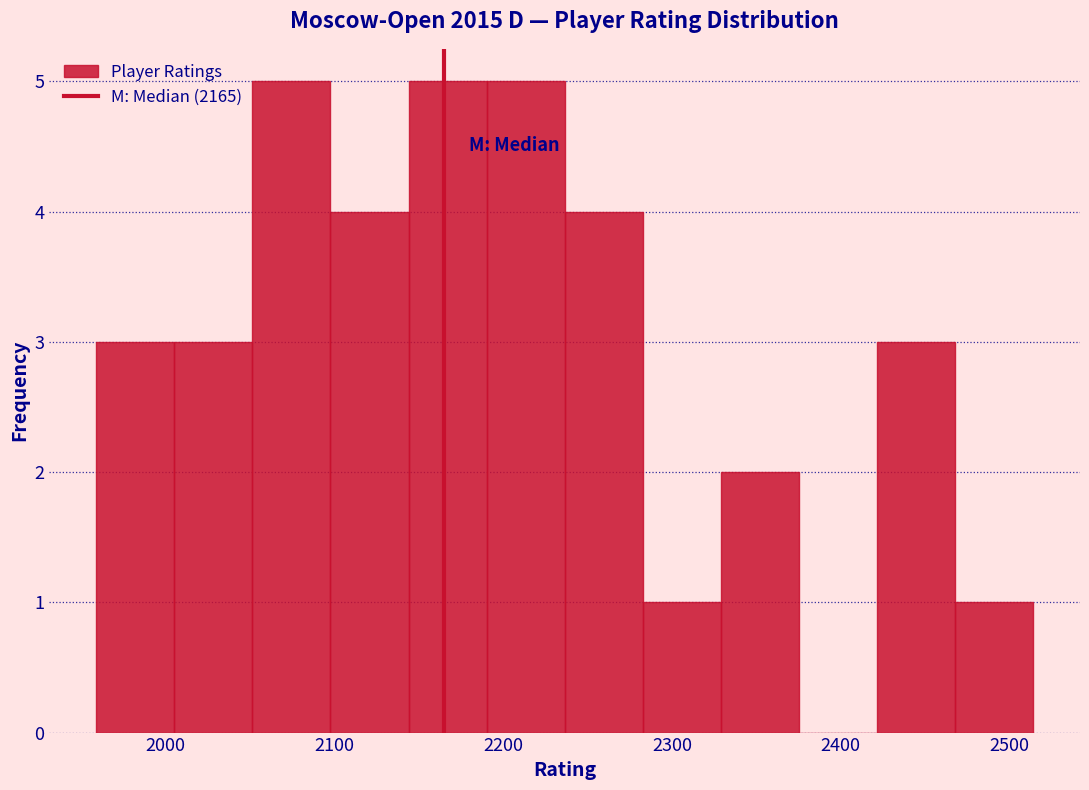

What is the height of the bar covering 2420 to 2470 on the x-axis? Neither the bar edges nor the heights are printed on the chart, so give them approximately, as read against the axes.

3